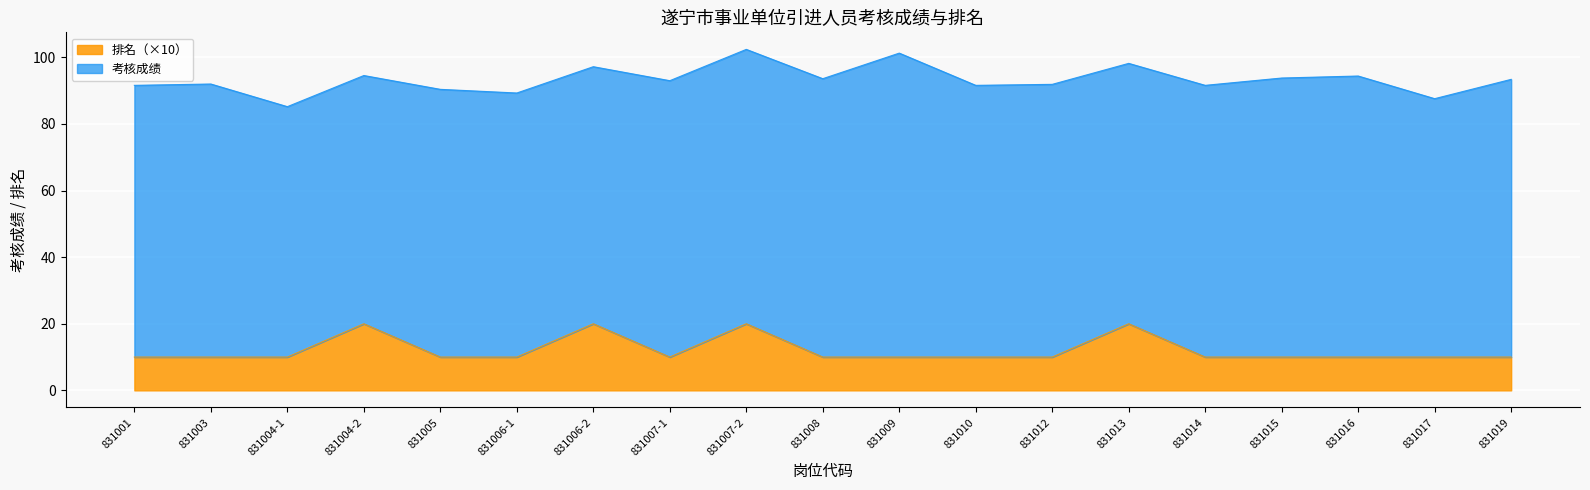

What is the maximum value for 排名（×10）?

20.0